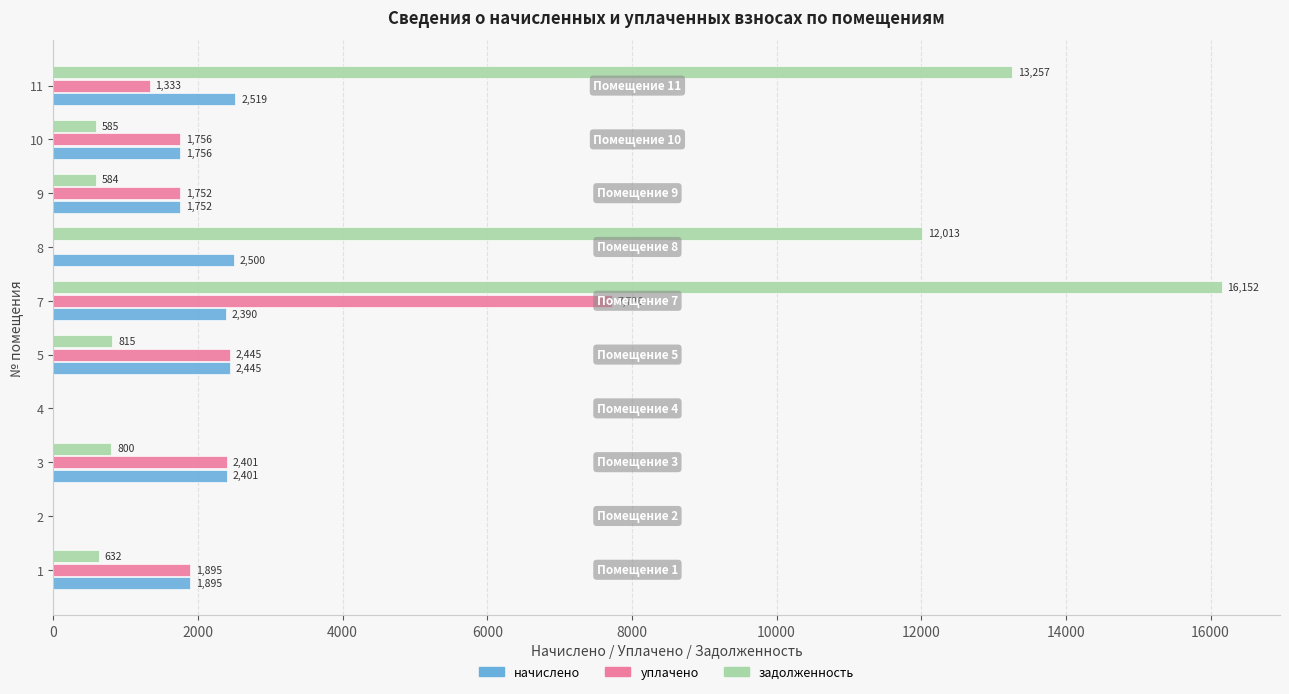

At which category is the sum across all series the highest?

7